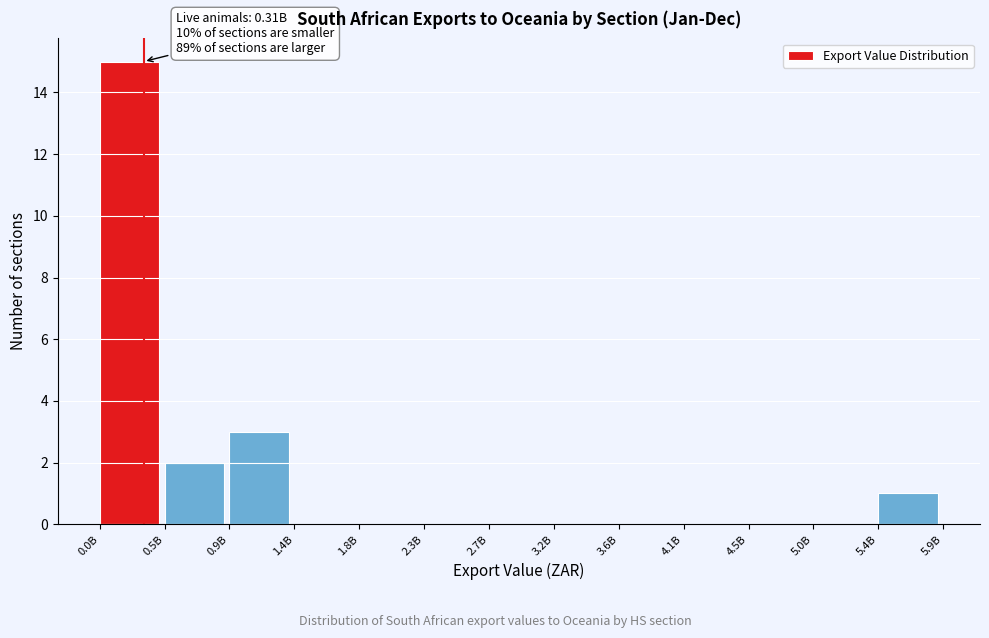

Reading left to right, what are all the values shown in this chart?

0.0B=15	0.5B=2	0.9B=3	1.4B=0	1.8B=0	2.3B=0	2.7B=0	3.2B=0	3.6B=0	4.1B=0	4.5B=0	5.0B=0	5.4B=1